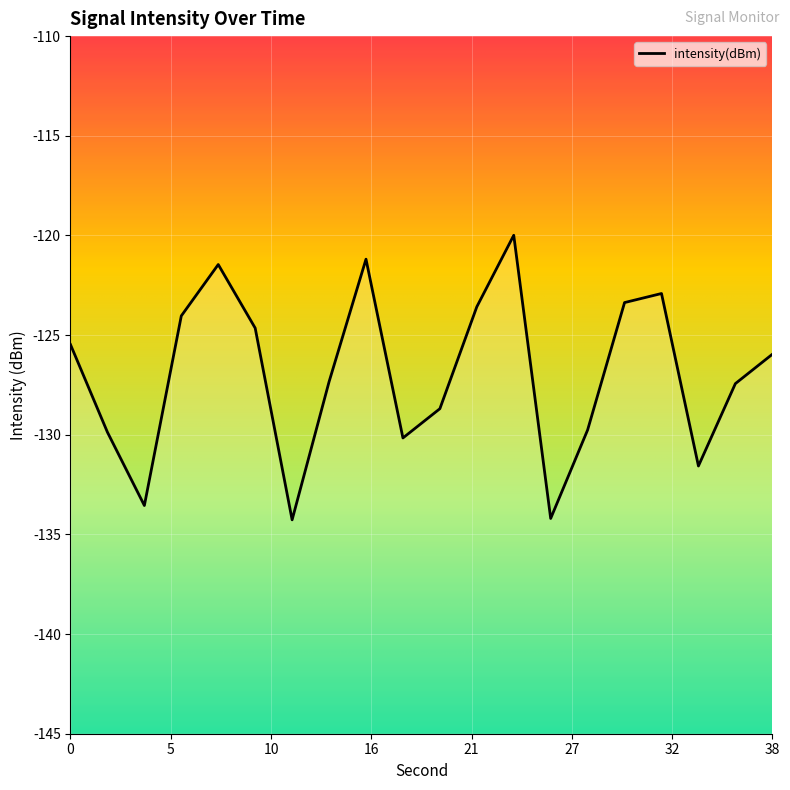

How many lines are shown in the chart?

1